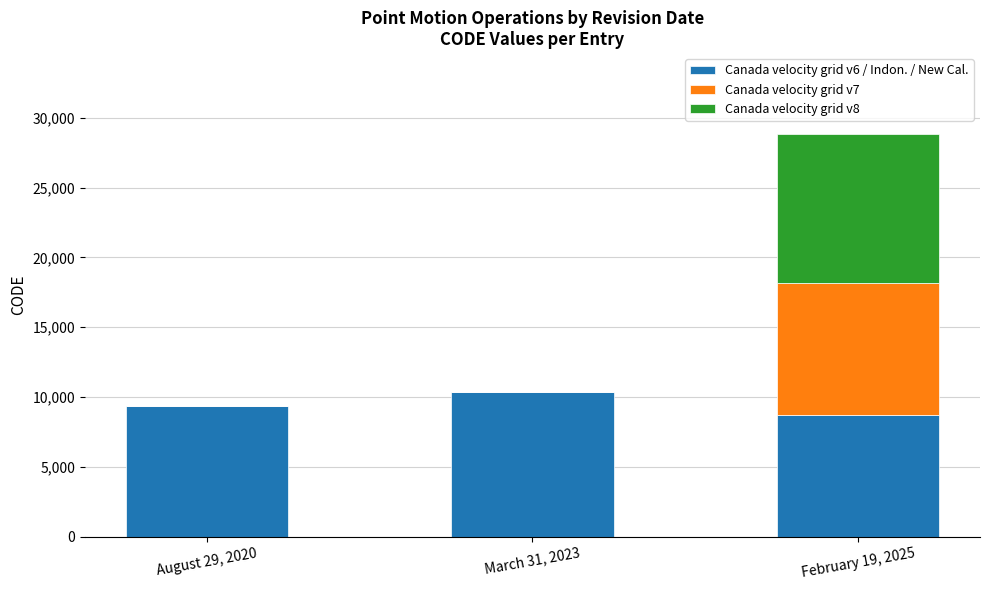

The Canada velocity grid v6 / Indon. / New Cal. series shows 10323 at March 31, 2023. True or false?

True